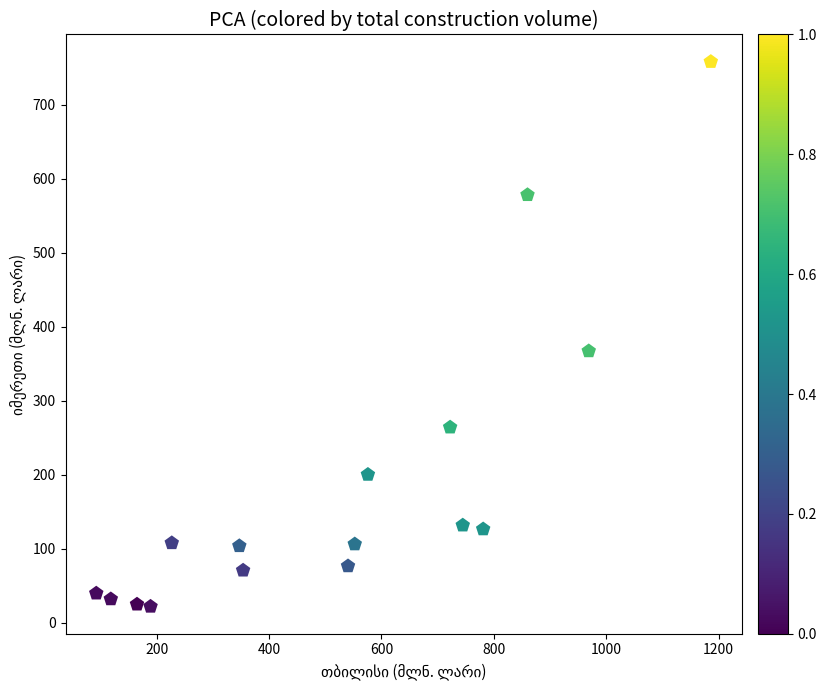

What is the range of Y values (max minus min)?

736.0